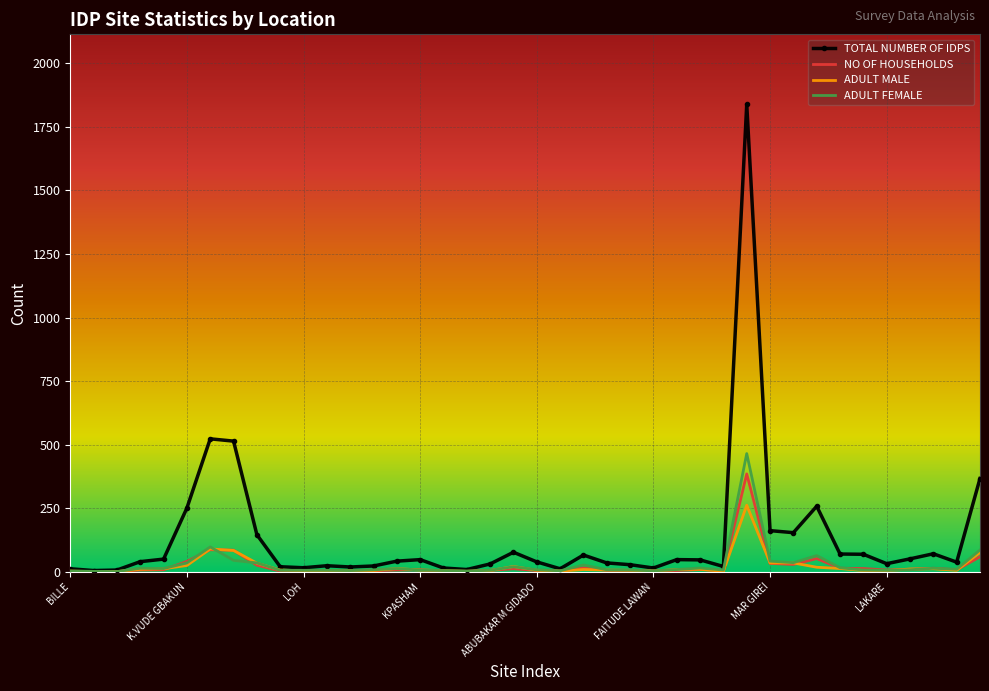

Which series has the largest range (max minus min)?

TOTAL NUMBER OF IDPS